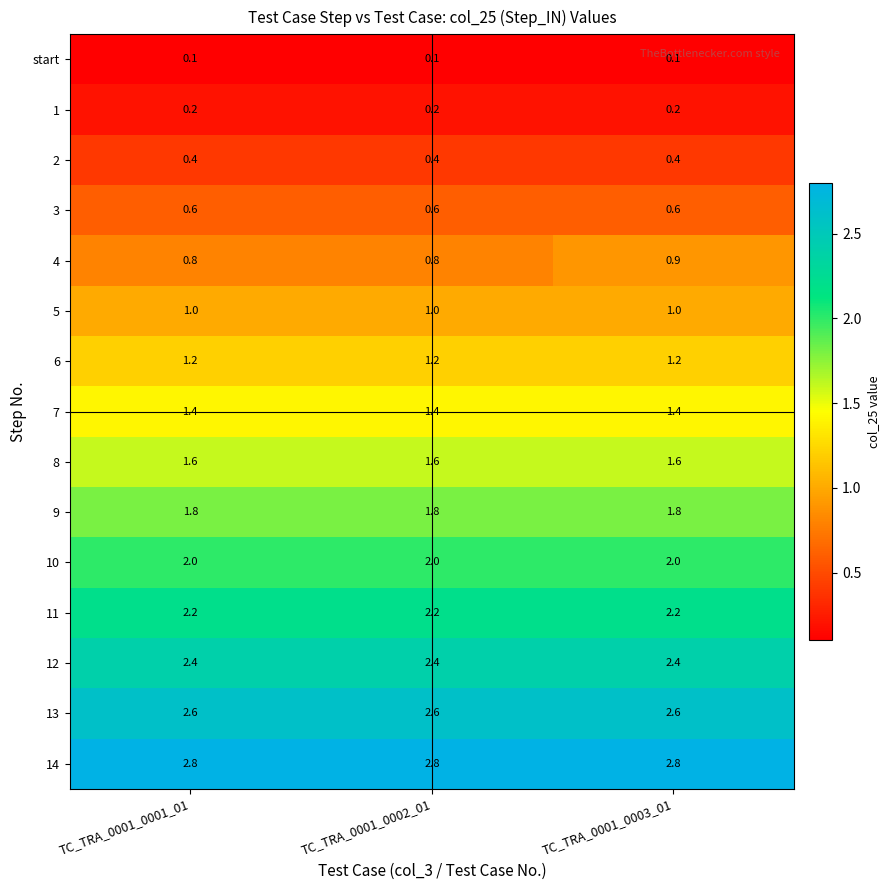

Rank the series by their maximum value, from highest to lowest.

14, 13, 12, 11, 10, 9, 8, 7, 6, 5, 4, 3, 2, 1, start